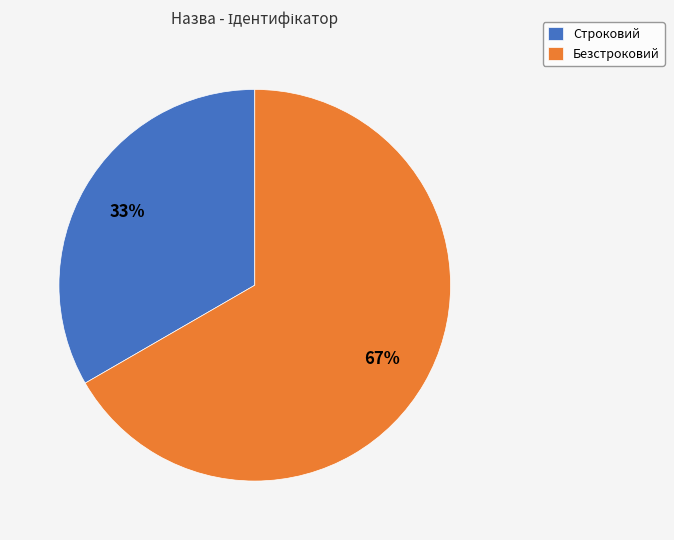

Which category accounts for the majority?

Безстроковий